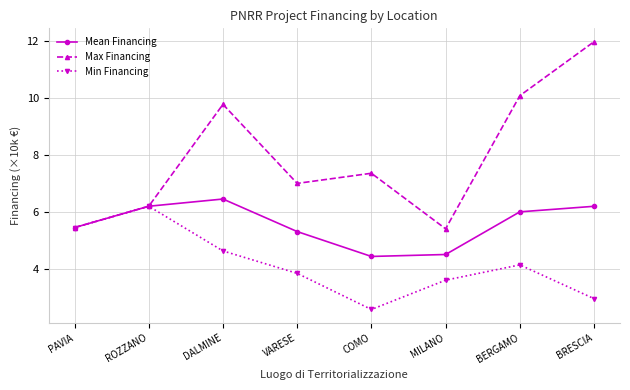

Reading left to right, list all the values displayed in this chart.

Mean Financing: 5.5	6.2	6.5	5.3	4.4	4.5	6.0	6.2
Max Financing: 5.5	6.2	9.8	7.0	7.4	5.4	10.1	12.0
Min Financing: 5.5	6.2	4.6	3.9	2.6	3.6	4.1	3.0